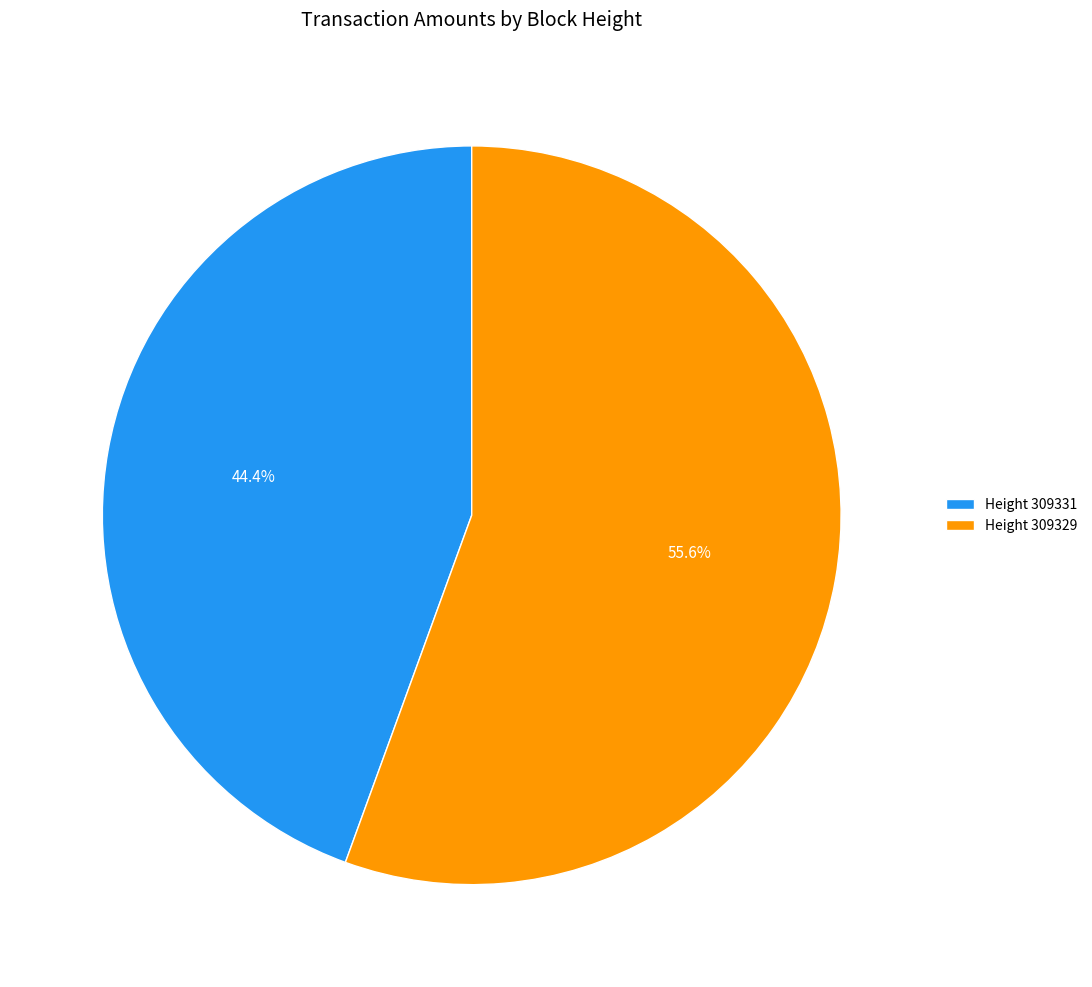

Count the number of slices in the pie.

2